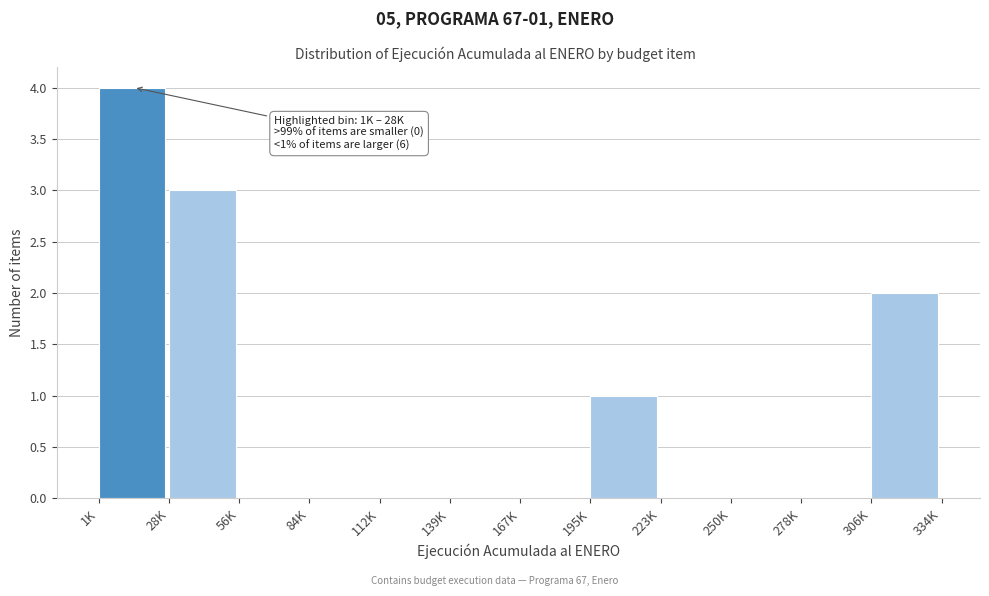

Reading left to right, what are all the values shown in this chart?

1K=4	28K=3	56K=0	84K=0	112K=0	139K=0	167K=0	195K=1	223K=0	250K=0	278K=0	306K=2